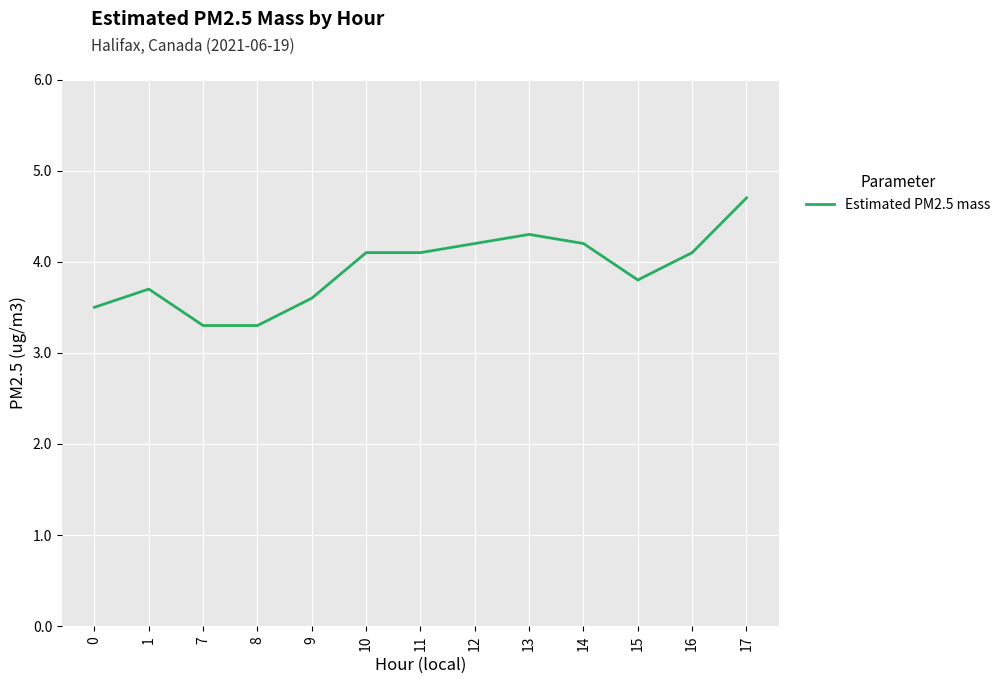

Read the value at 15.

3.8